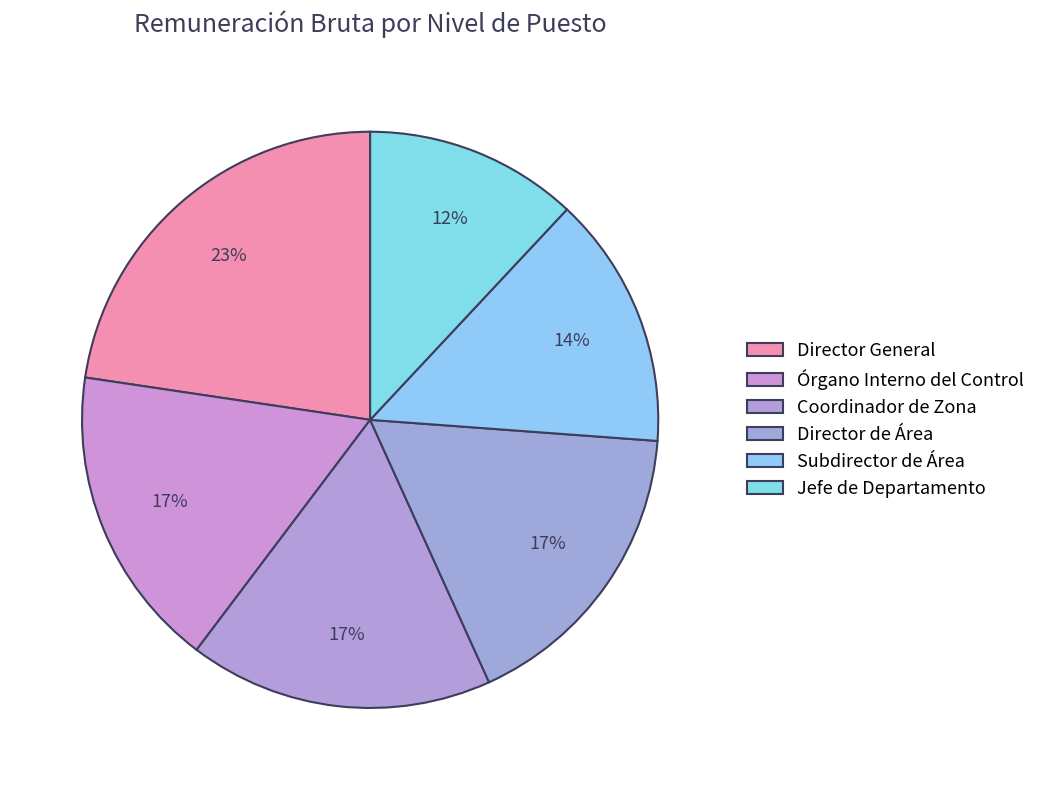

Do Subdirector de Área and Jefe de Departamento together represent more than half of the pie?

No